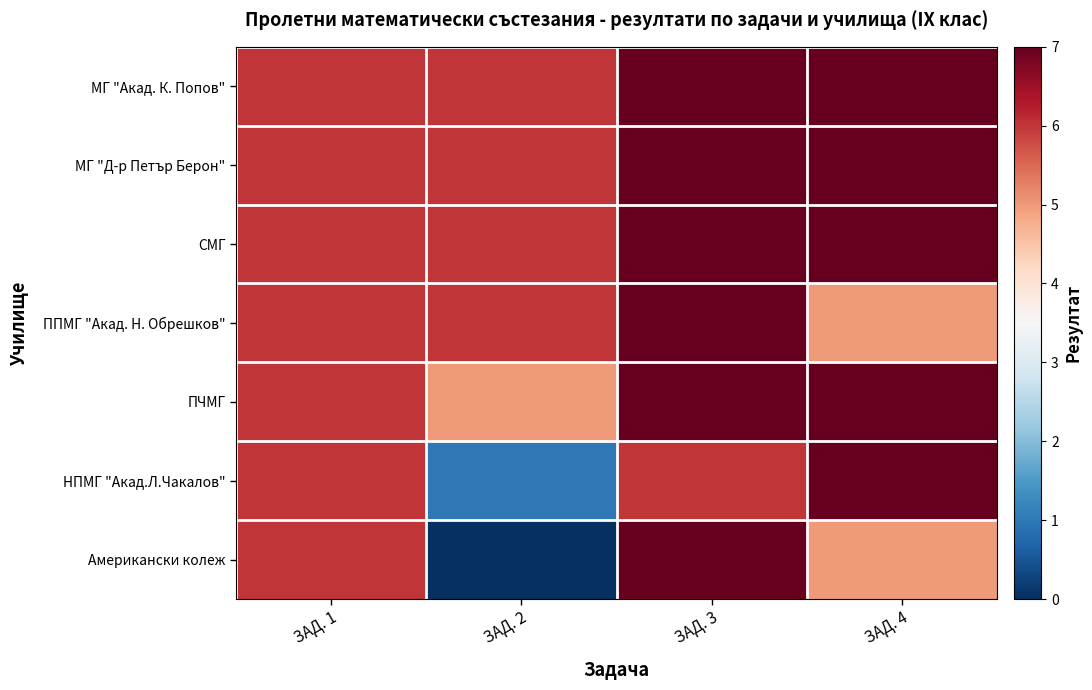

What is the greatest value displayed?

7